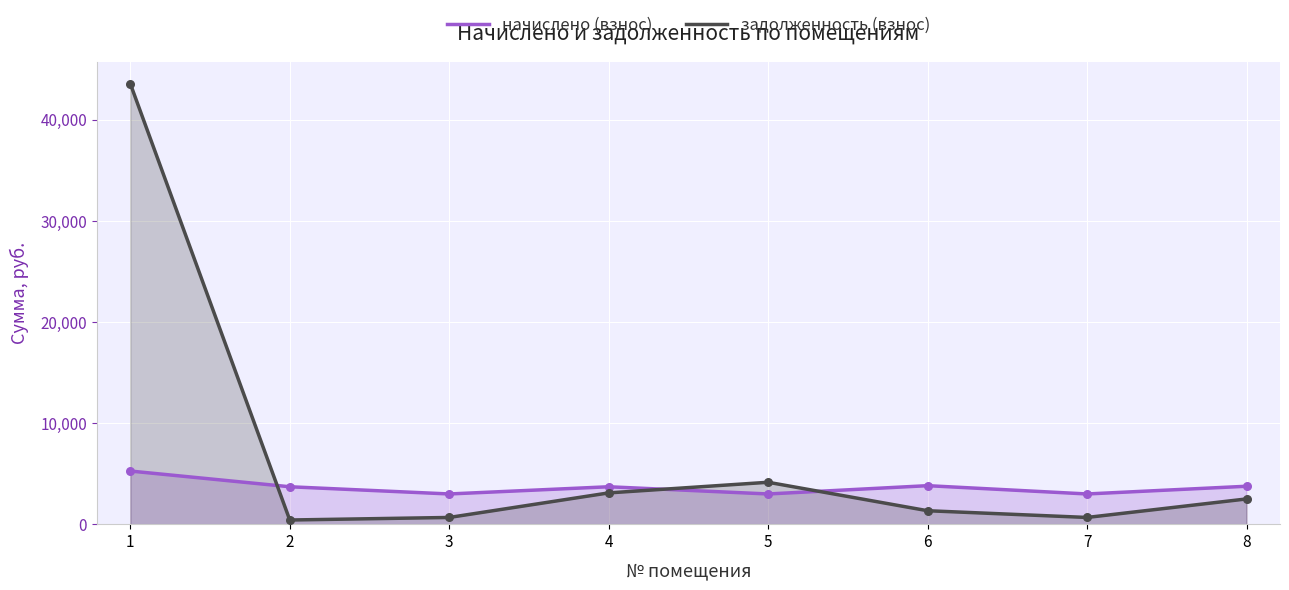

Which series contains the highest Y value?

задолженность (взнос)